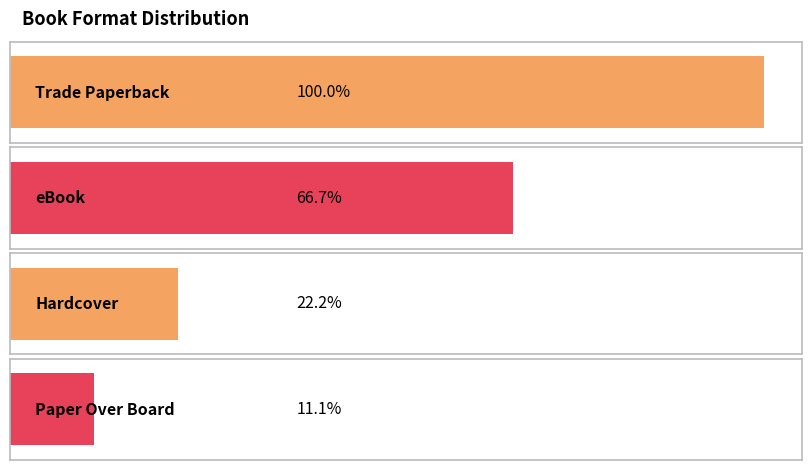

What position from the left is eBook?

2